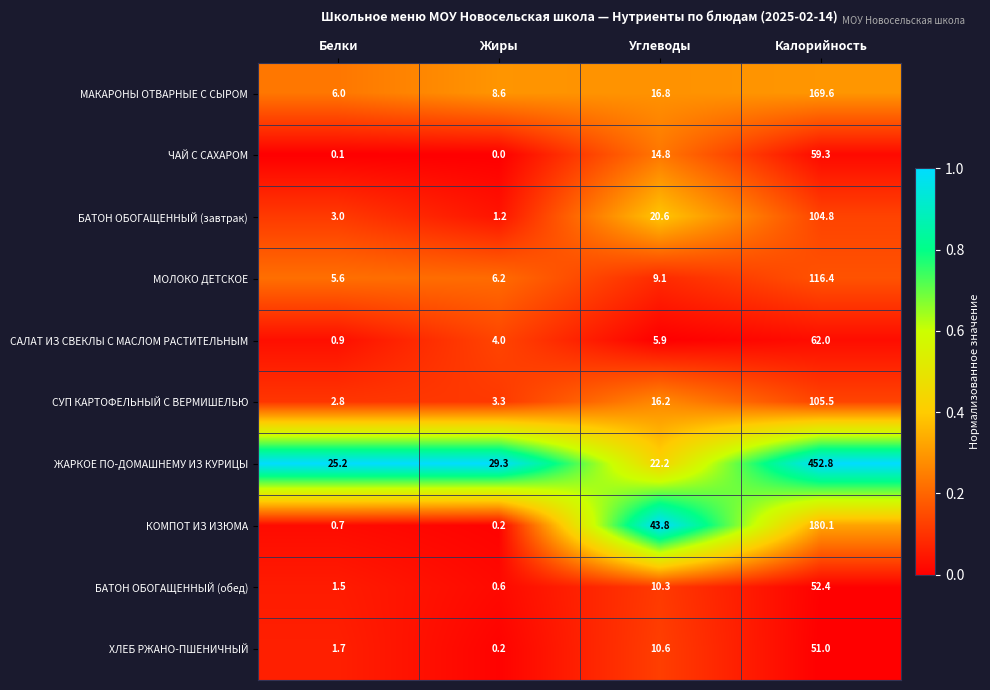

How many distinct data groups are displayed?

10